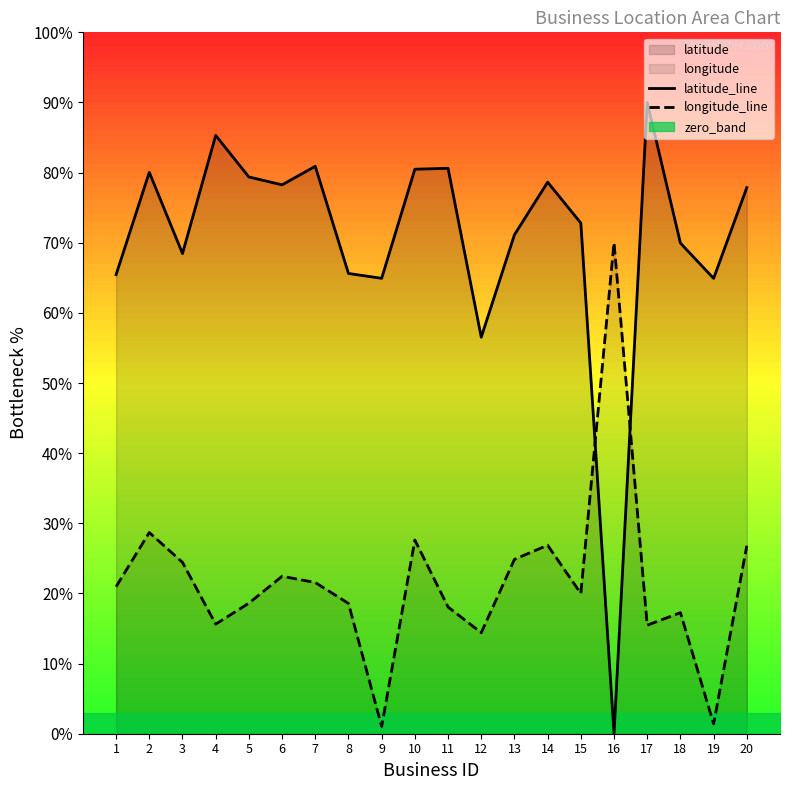

At which category does latitude_line reach its first local valley?

3